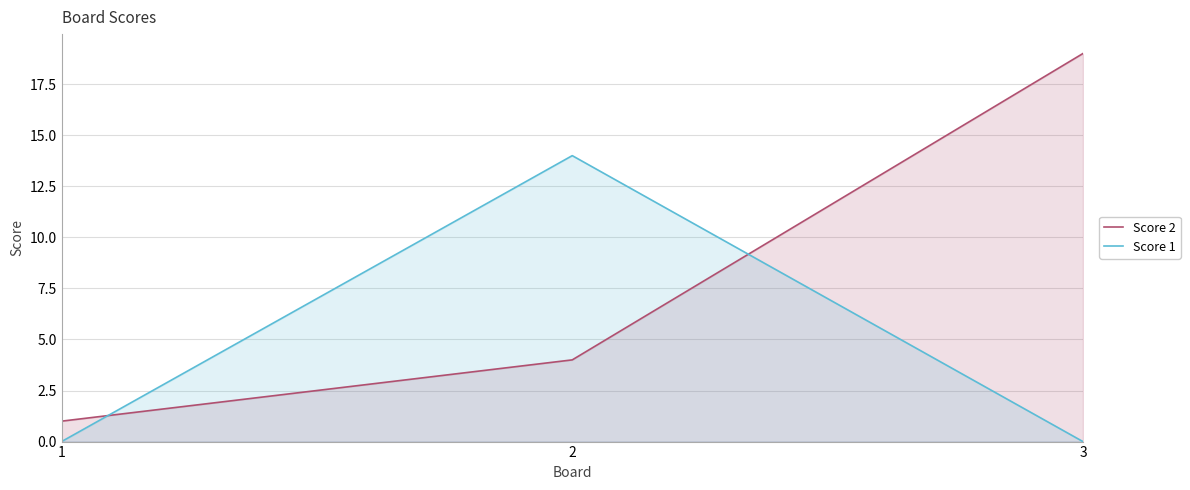

What is the sum of all Score 2 values?

24